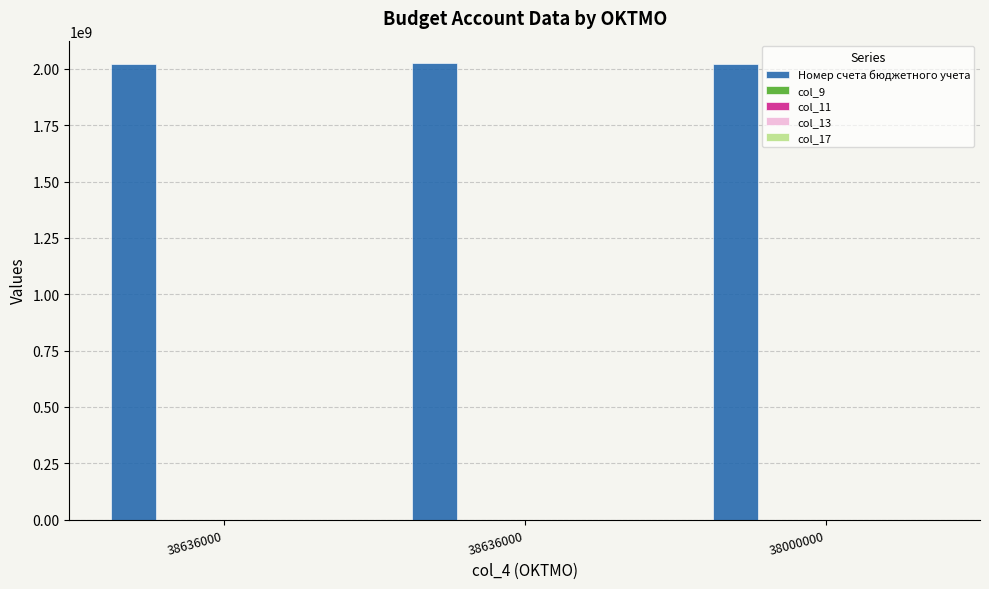

How many groups of bars are there?

3